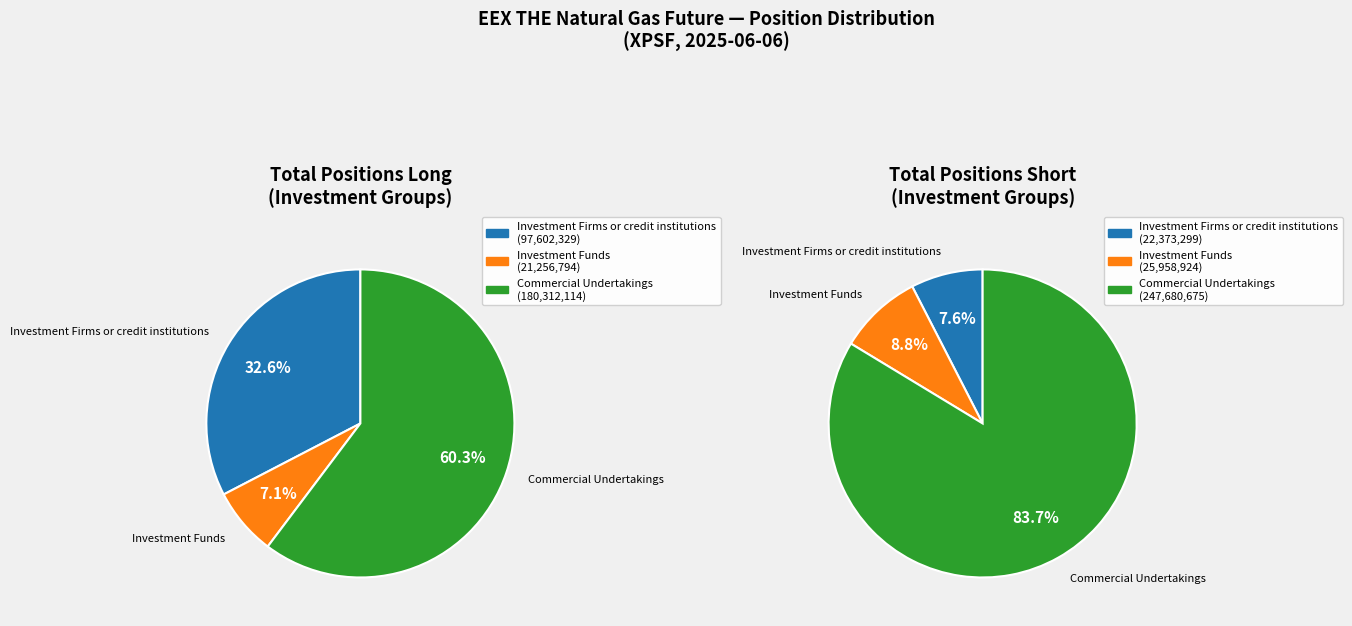

Is there a majority slice in this chart?

Yes